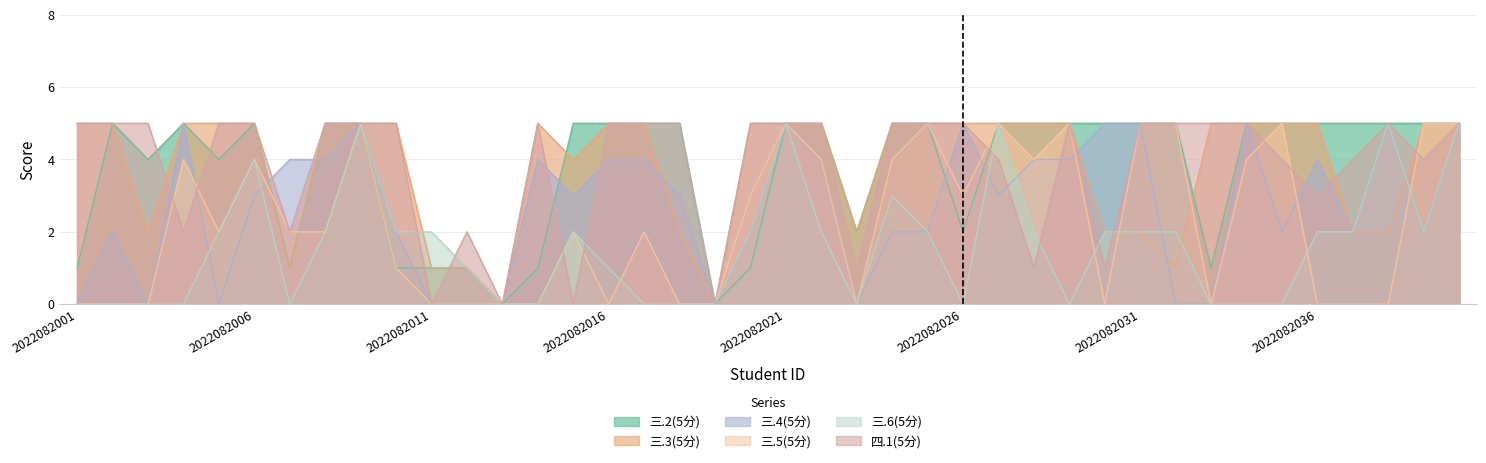

Is the value of 三.2(5分) at 2022082035 greater than the value of 三.4(5分) at 2022082015?

Yes